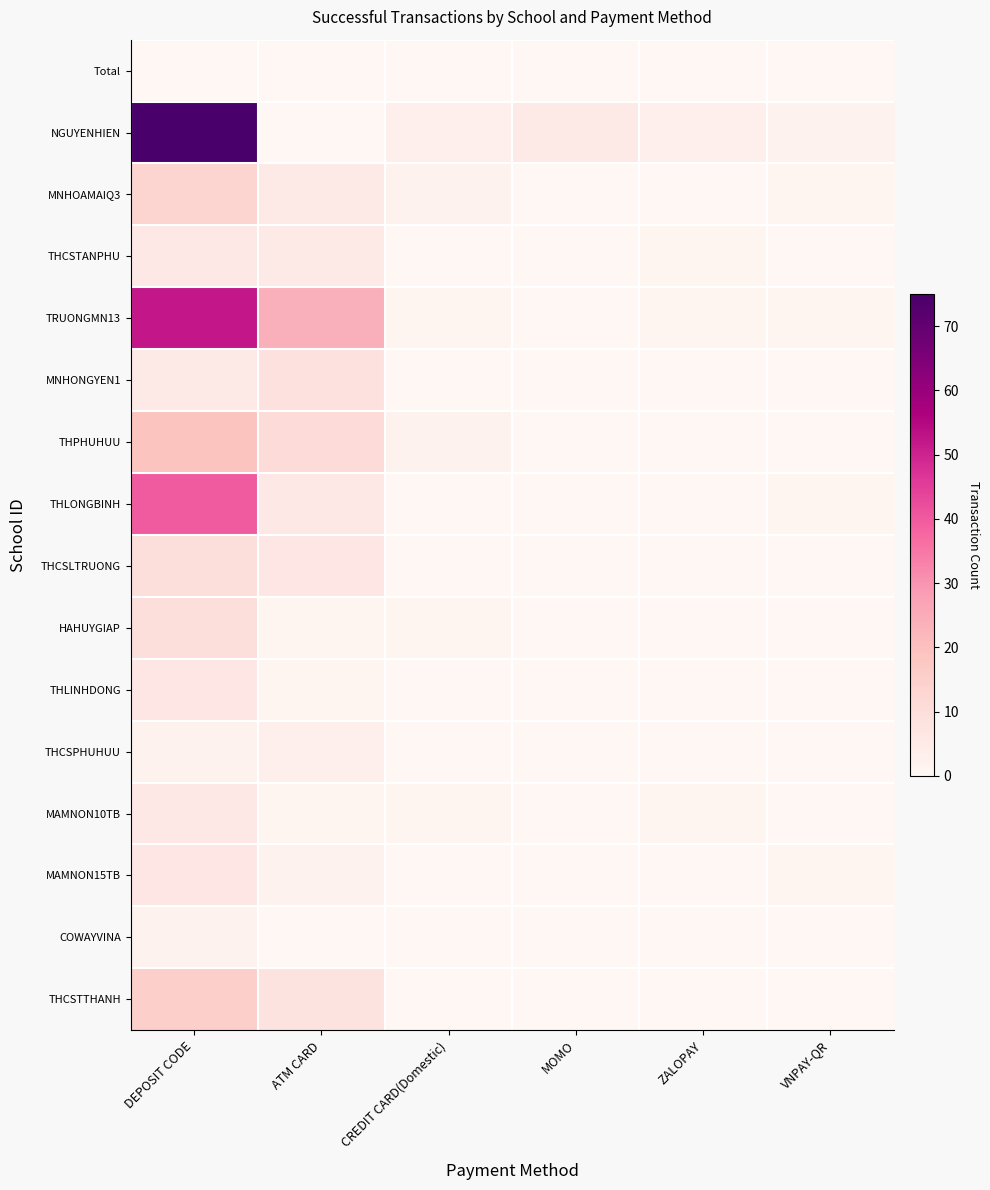

Rank the series by their maximum value, from highest to lowest.

NGUYENHIEN, TRUONGMN13, THLONGBINH, THPHUHUU, THCSTTHANH, MNHOAMAIQ3, THCSLTRUONG, HAHUYGIAP, MNHONGYEN1, THLINHDONG, MAMNON15TB, THCSTANPHU, MAMNON10TB, THCSPHUHUU, COWAYVINA, Total